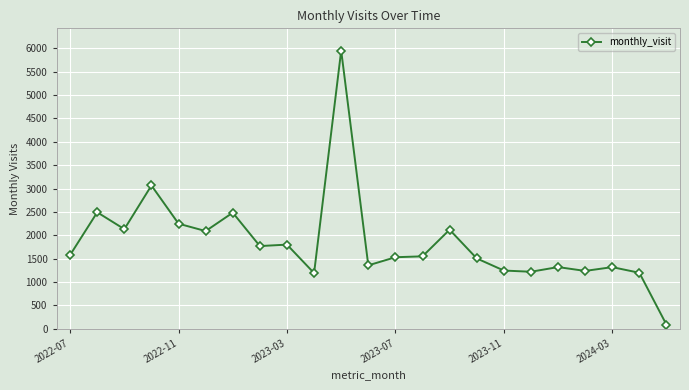

What is the difference between the maximum and minimum values?

5867